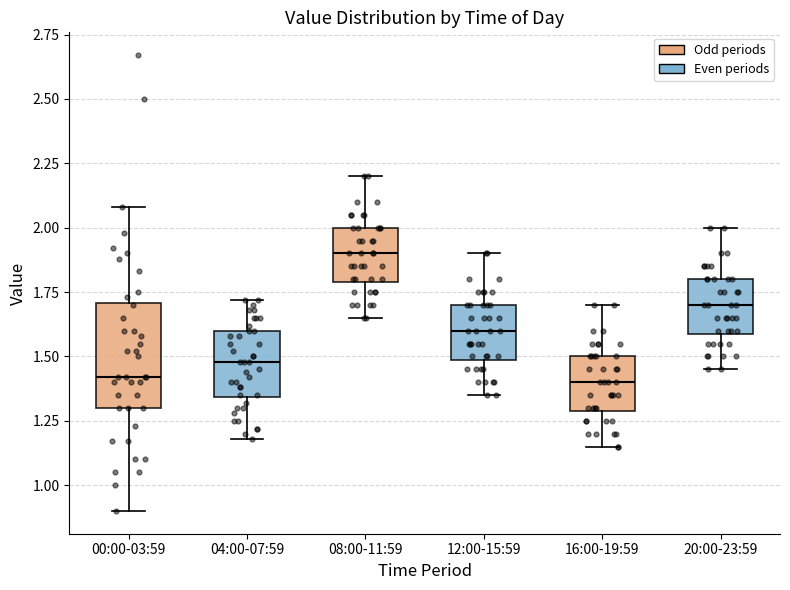

Where does the lower whisker of the box for 00:00-03:59 end on the y-axis? The values are not printed on the chart, so give them approximately, as read against the axis.

0.90